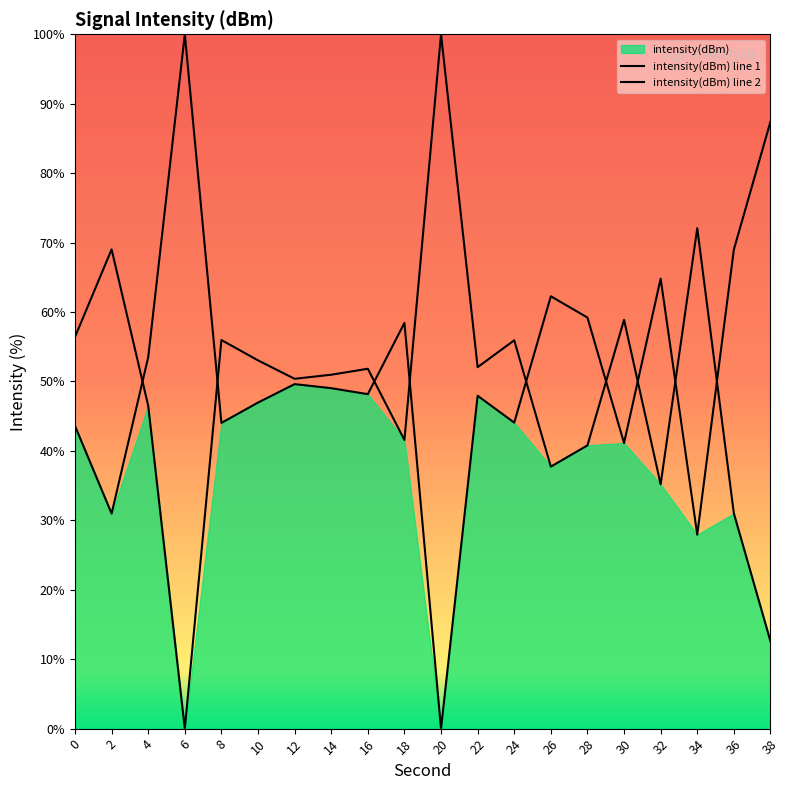

How many interior local peaks does the intensity(dBm) line 2 series have?

7